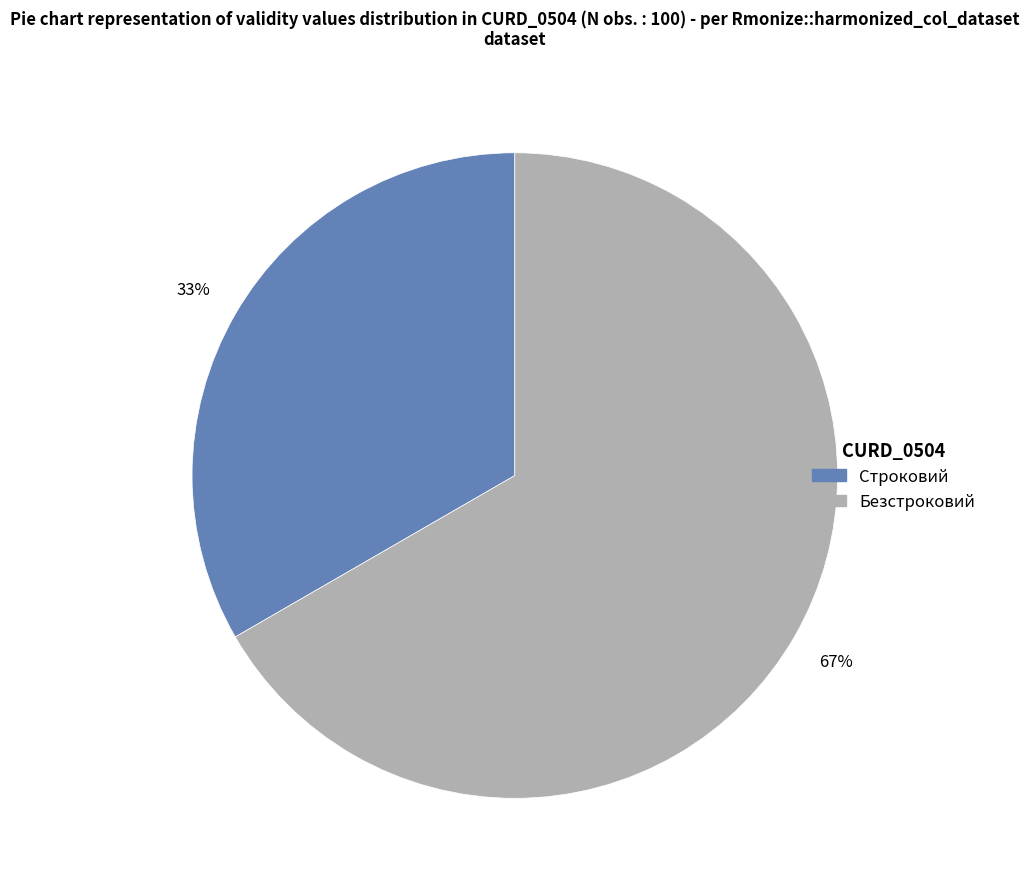

Is it true that Строковий is 33% of the pie?

True